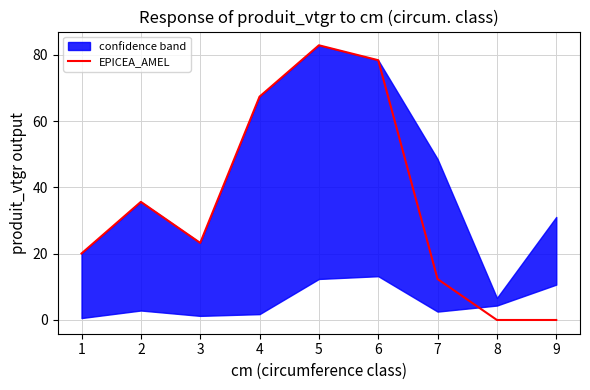

The value at 4 is 67.4. True or false?

True